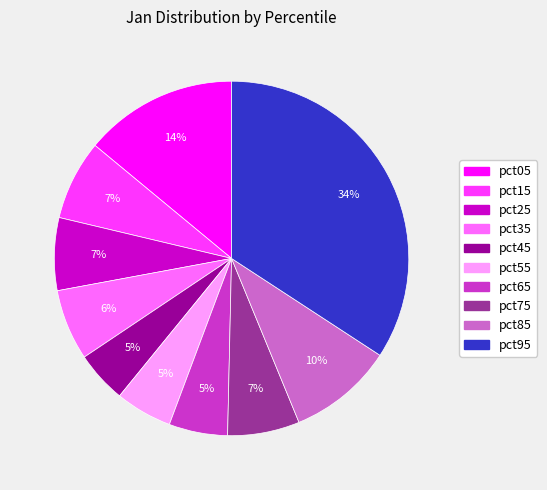

What percentage is the pct35 slice, to the nearest percent?

6%